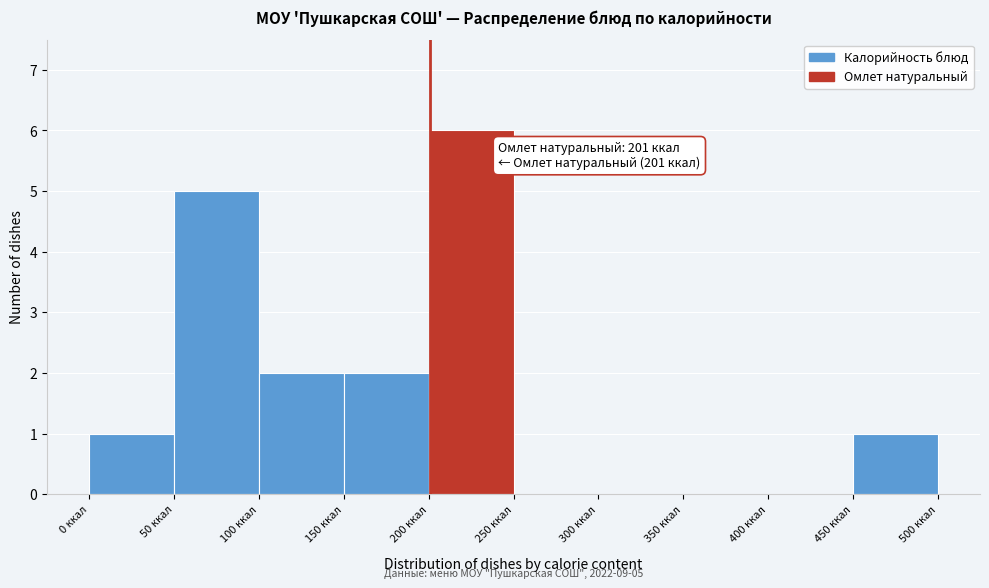

Over which range of the x-axis is the bar tallest?

200 to 250